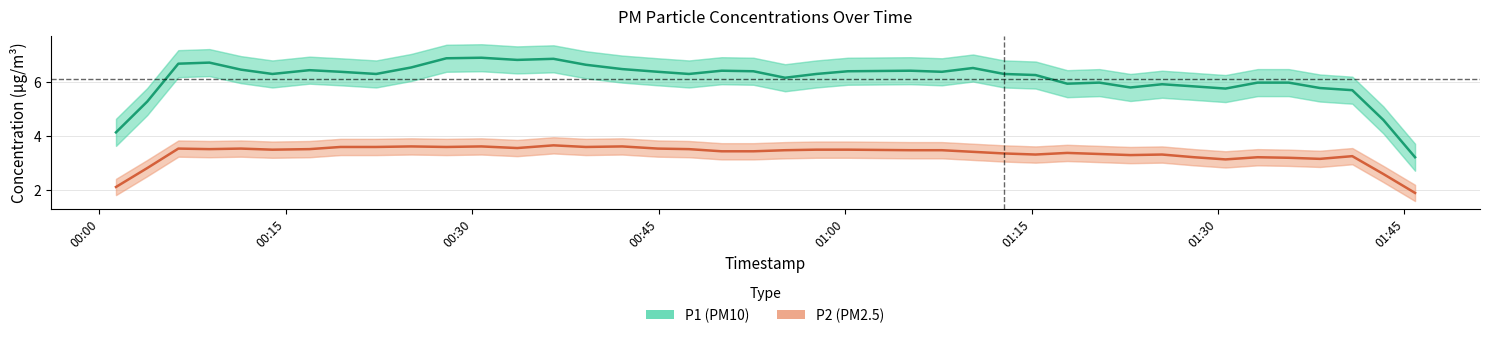

Where is the first local maximum for P2 (PM2.5)?

00:30